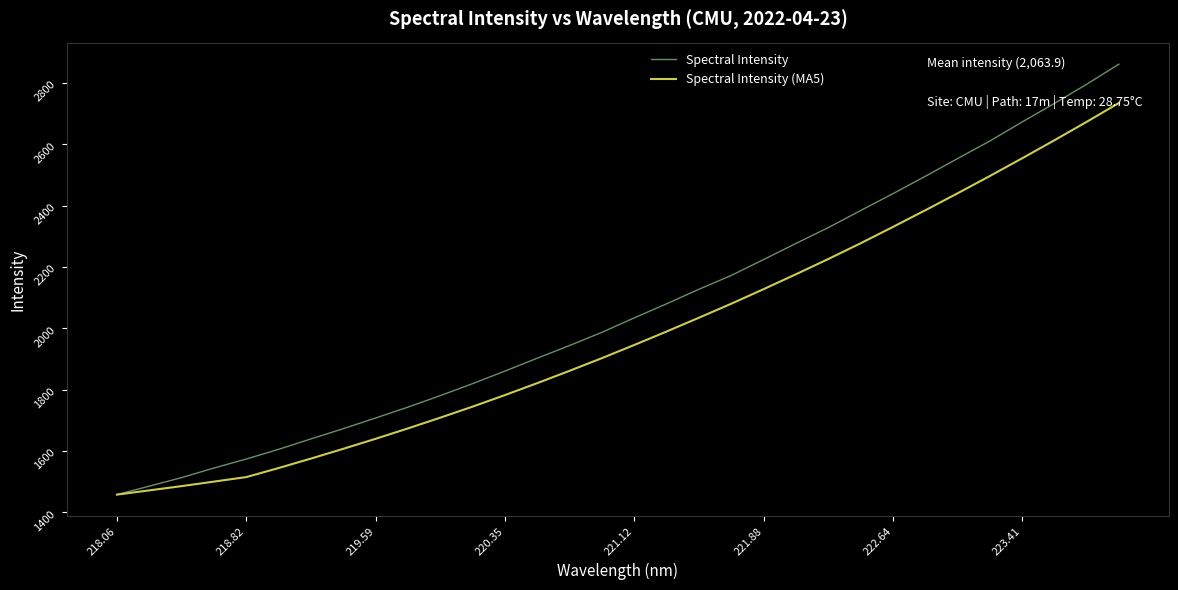

List the series in order of their overall mean, highest first.

Spectral Intensity, Spectral Intensity (MA5)